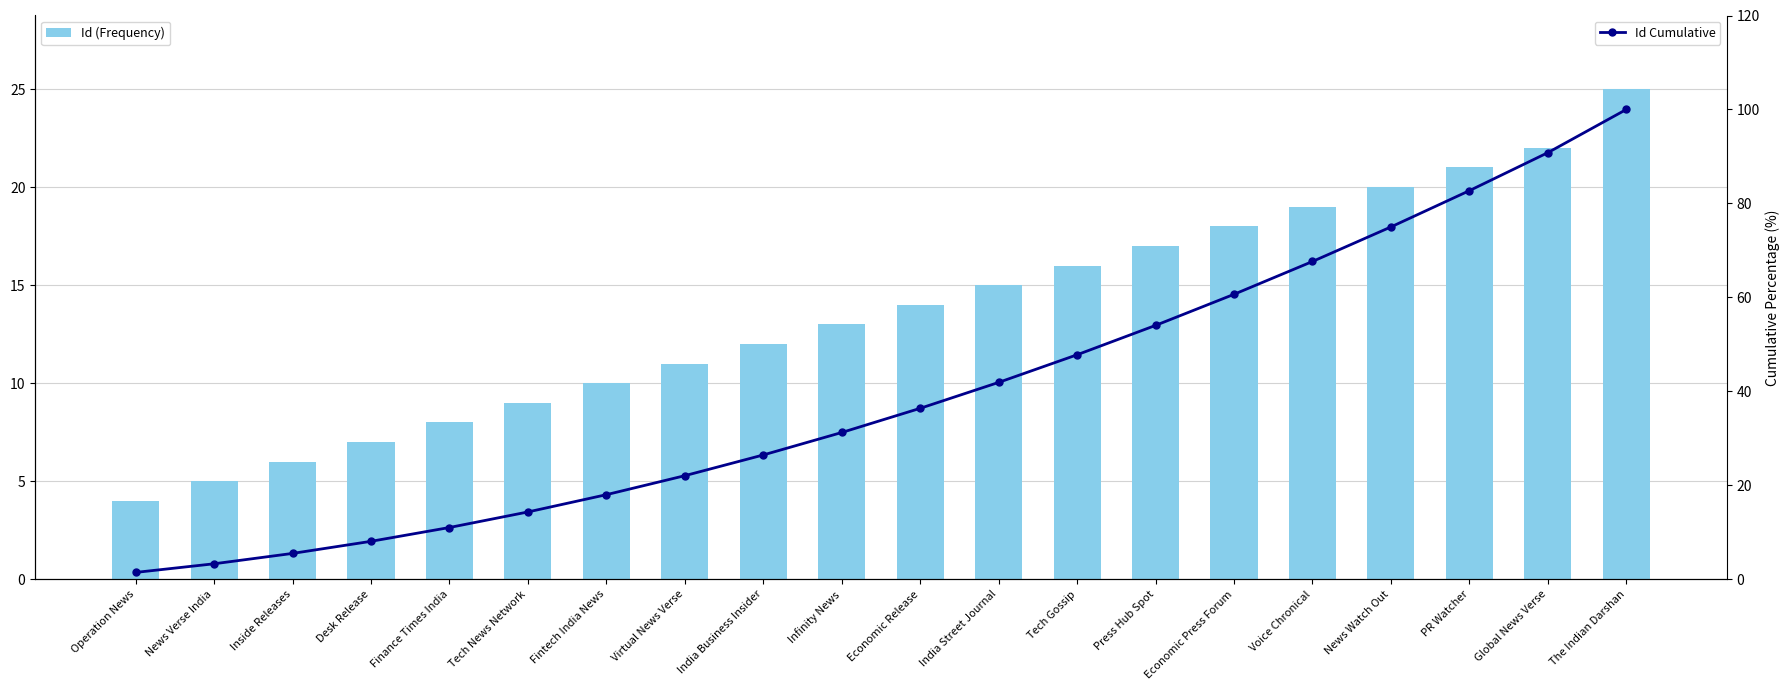

List the series in order of their overall mean, highest first.

Id Cumulative, Id (Frequency)